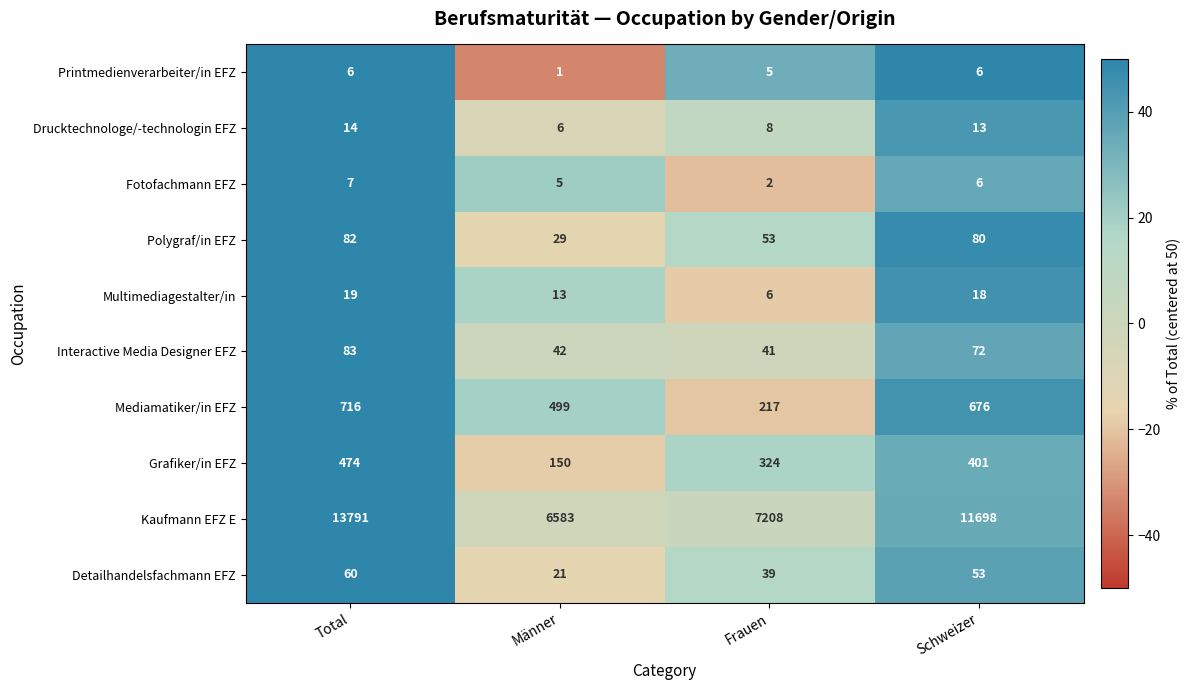

Which series has the widest spread of values?

Kaufmann EFZ E